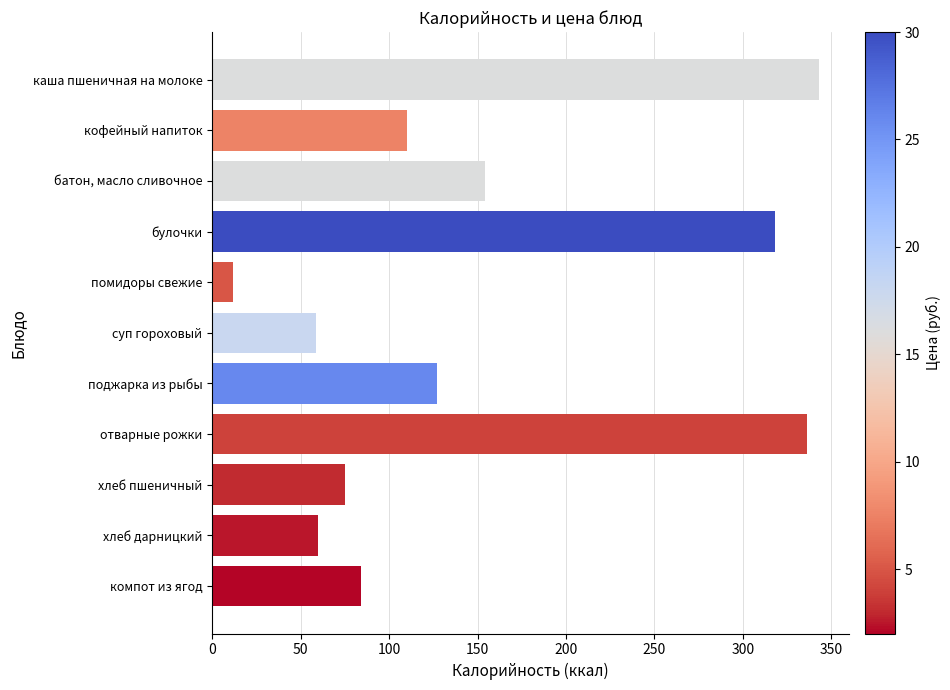

What is the smallest value displayed?

12